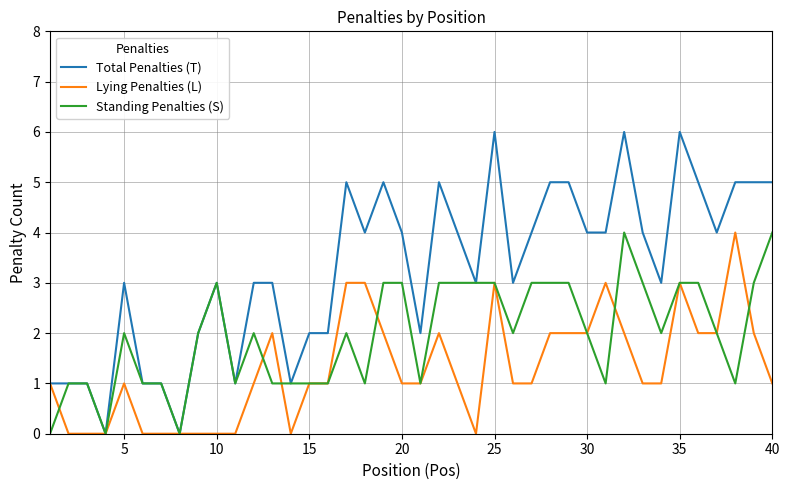

List the series in order of their overall mean, lowest first.

Lying Penalties (L), Standing Penalties (S), Total Penalties (T)